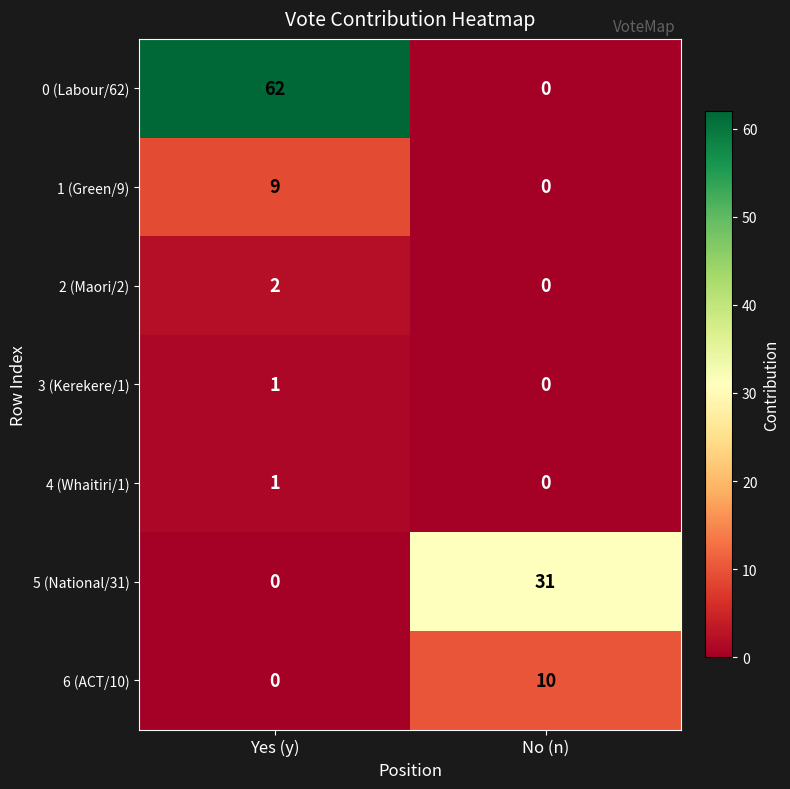

What is the sum of the 6 (ACT/10) values at No (n) and Yes (y)?

10